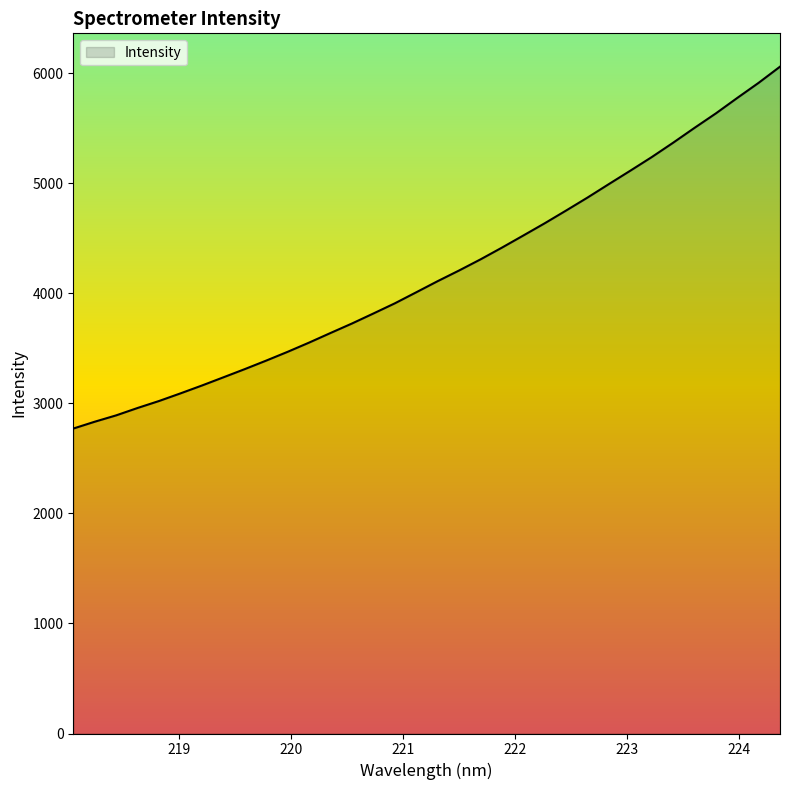

What is the greatest value displayed?

6060.1